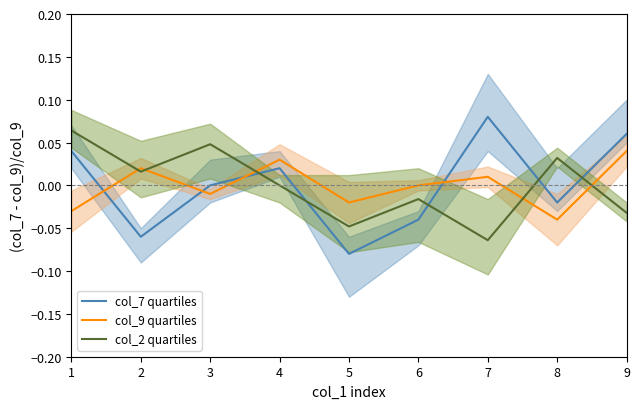

Is this an area chart (filled region under the line)?

No